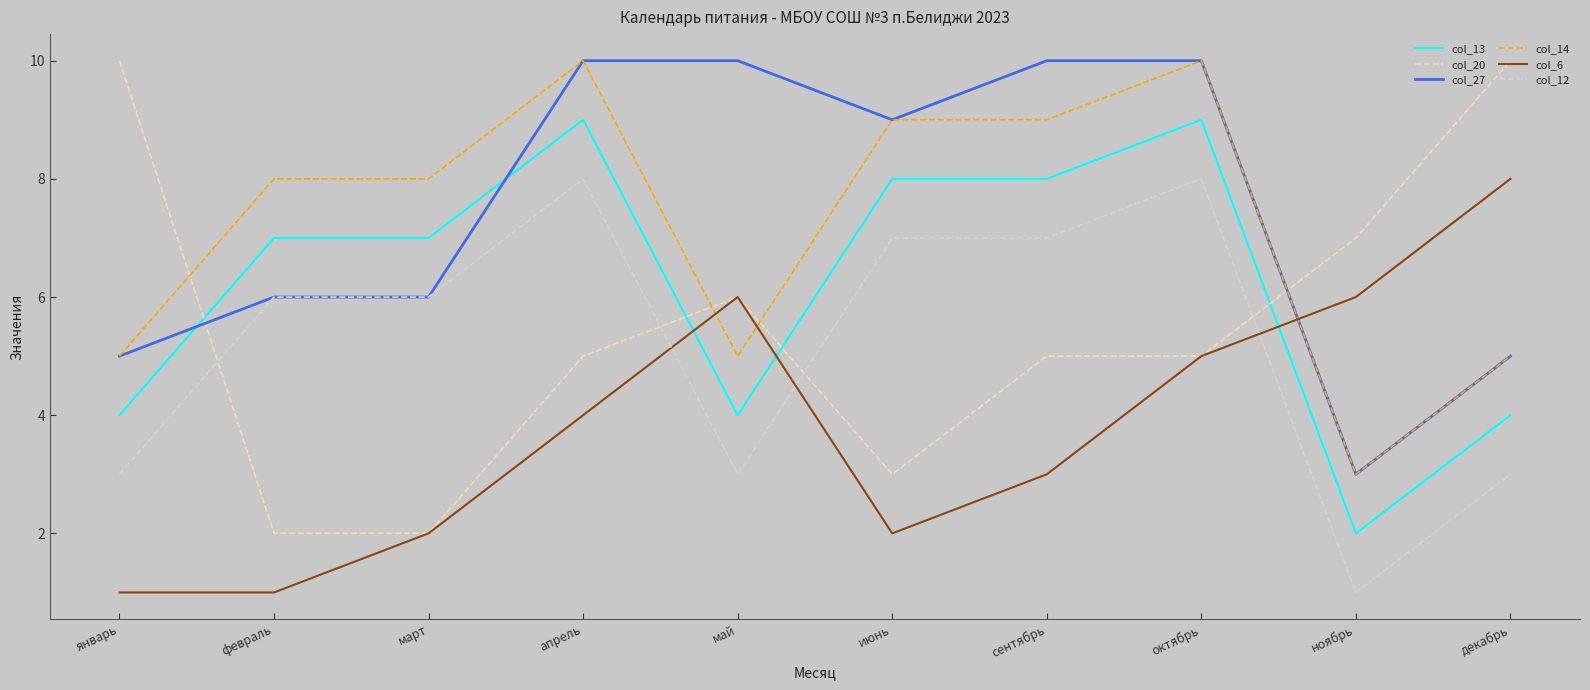

Is the value of col_13 at октябрь greater than the value of col_6 at февраль?

Yes